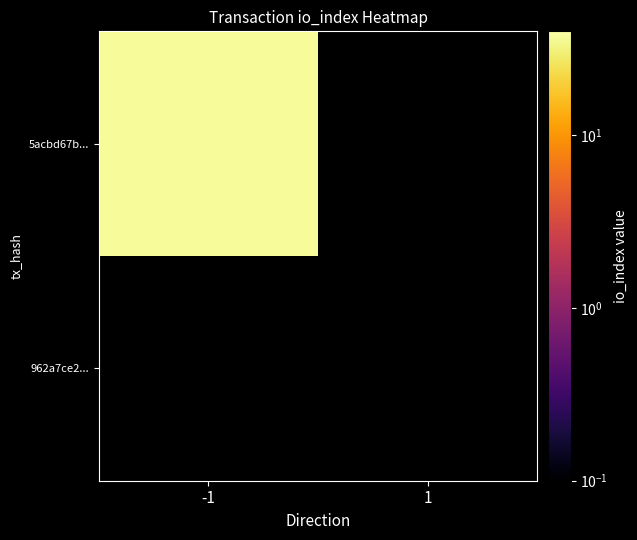

Which series has the largest range (max minus min)?

5acbd67bcb626c86b3f4e25f165a67e2722763b